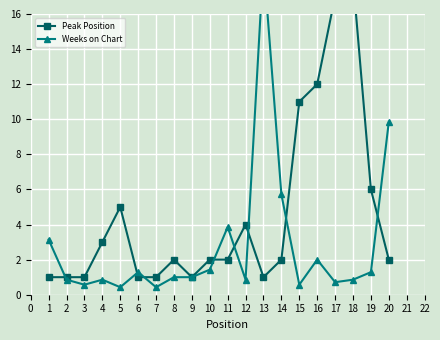

The Peak Position series shows 1.0 at 2. True or false?

True